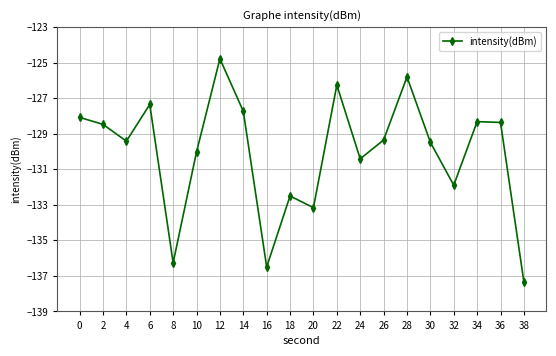

What is the value of the 9th point from the left?

-136.5